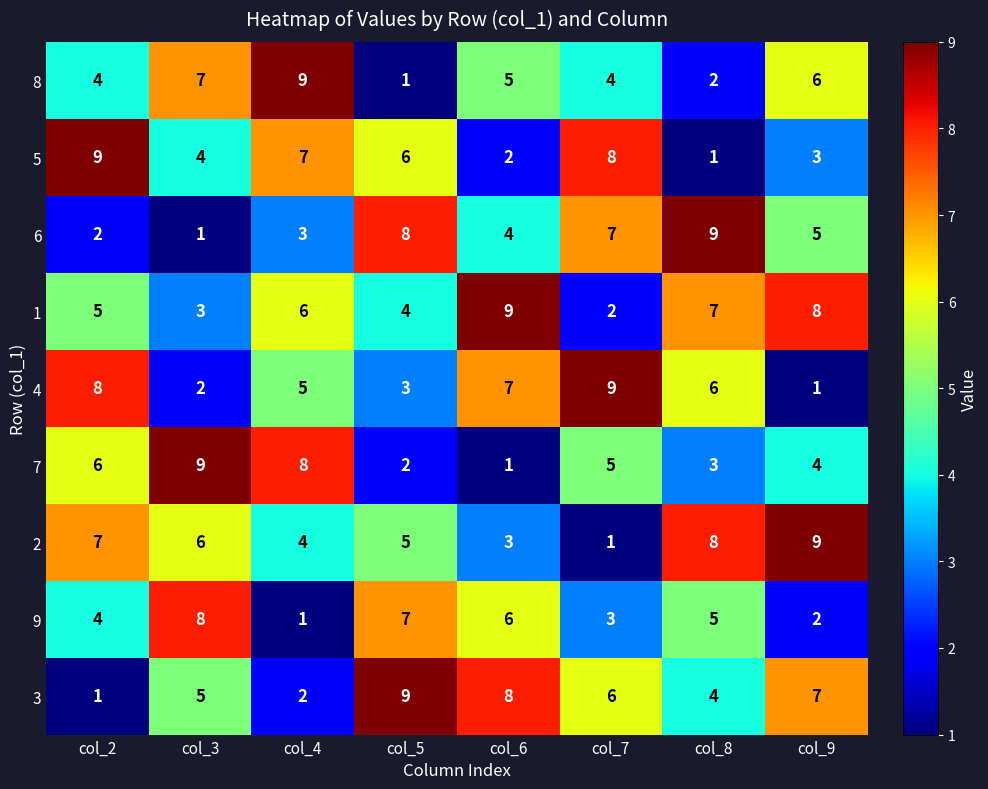

Where does the 7 series first go above 5?

col_2